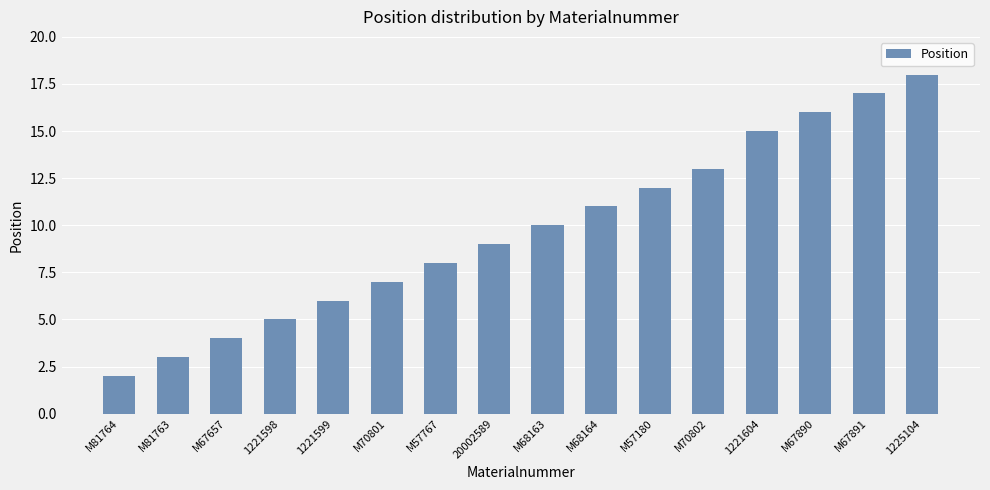

Does the chart contain stacked bars?

No